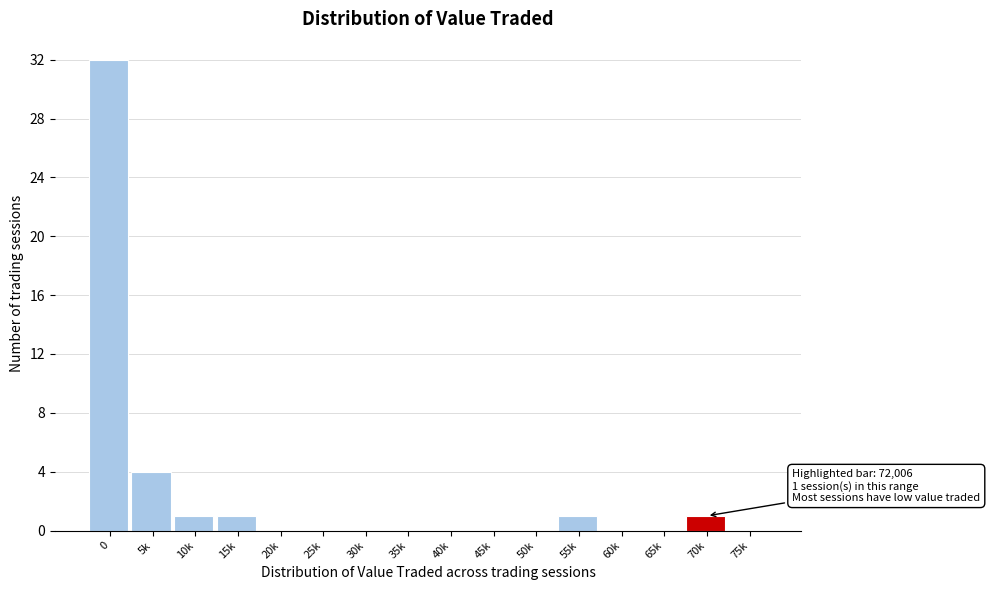

Reading left to right, extract all data points from this chart.

0=32	5k=4	10k=1	15k=1	20k=0	25k=0	30k=0	35k=0	40k=0	45k=0	50k=0	55k=1	60k=0	65k=0	70k=1	75k=0